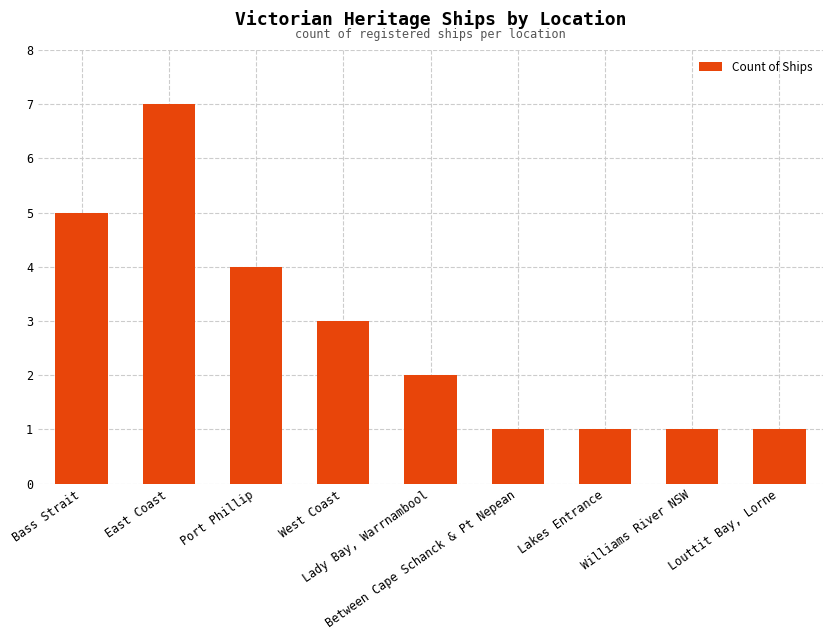

Where does the data first go above 2?

Bass Strait